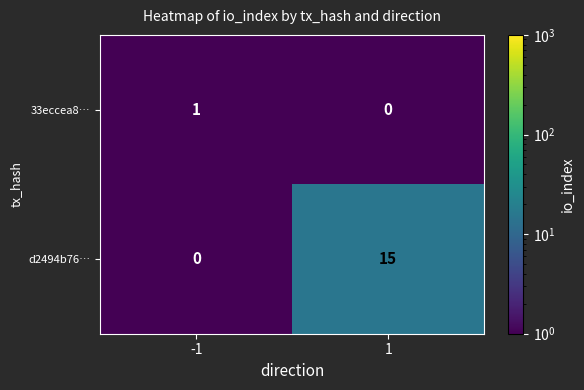

Which series changed the most between -1 and 1?

d2494b76…